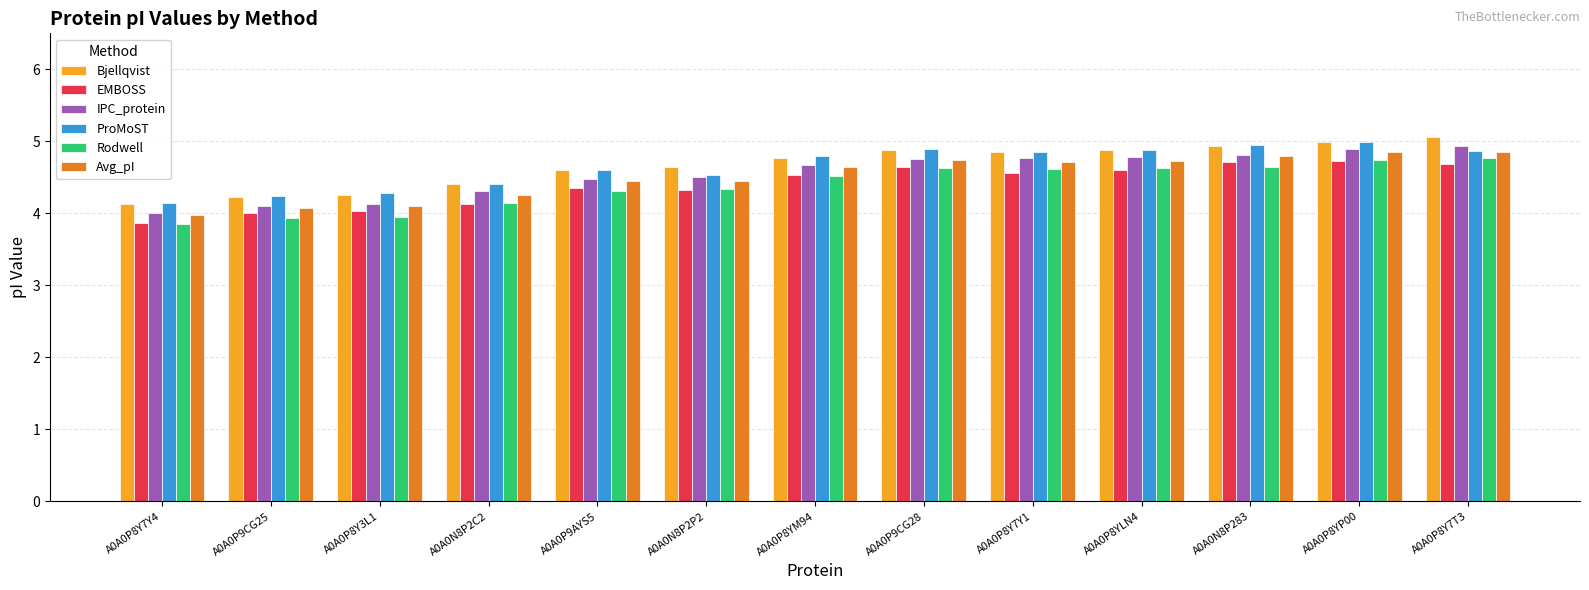

What is the label of the 11th bar from the right?

A0A0P8Y3L1